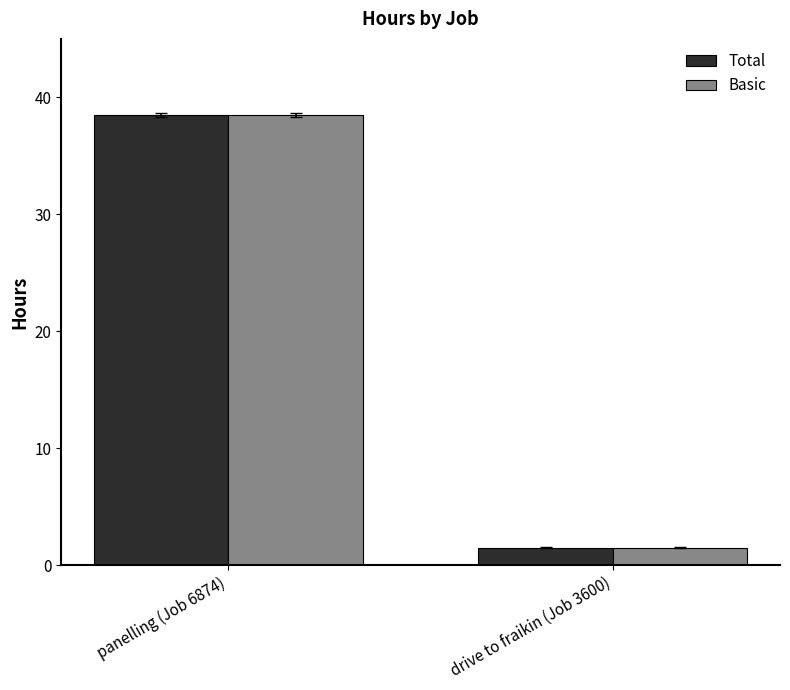

What is the sum of the Basic values at panelling (Job 6874) and drive to fraikin (Job 3600)?

40.0